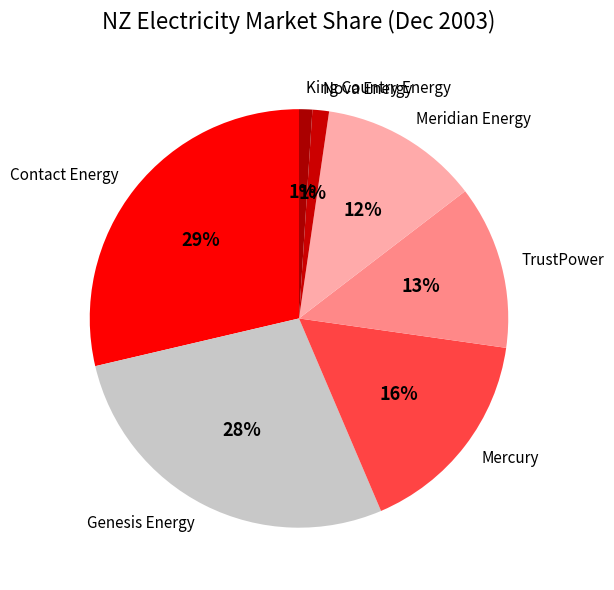

How many slices are in this pie chart?

7